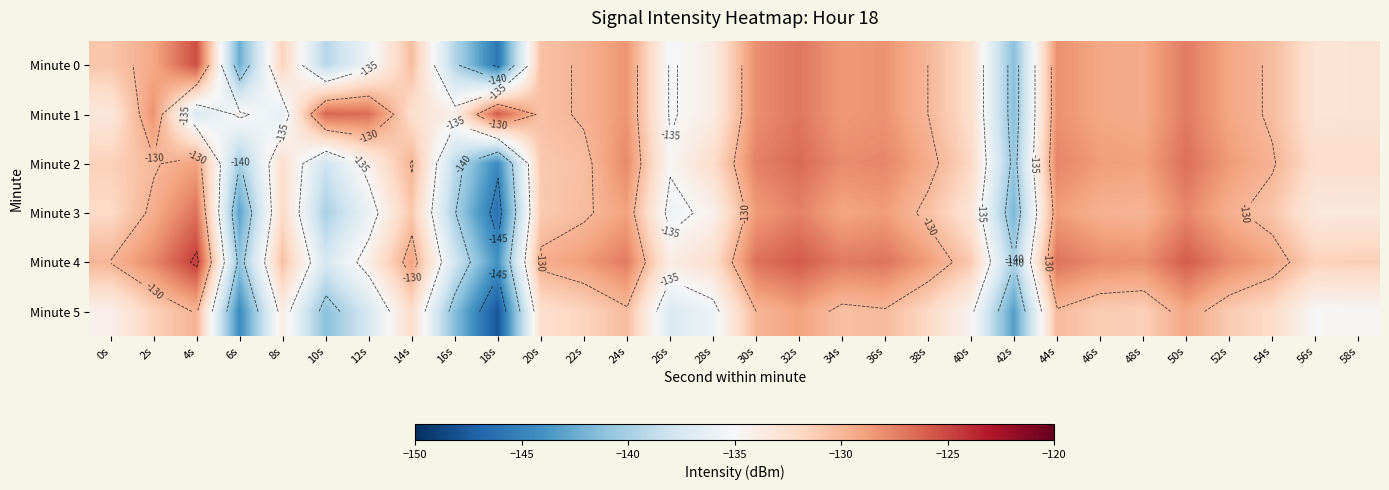

Which has a higher value, 26s or 34s?

34s